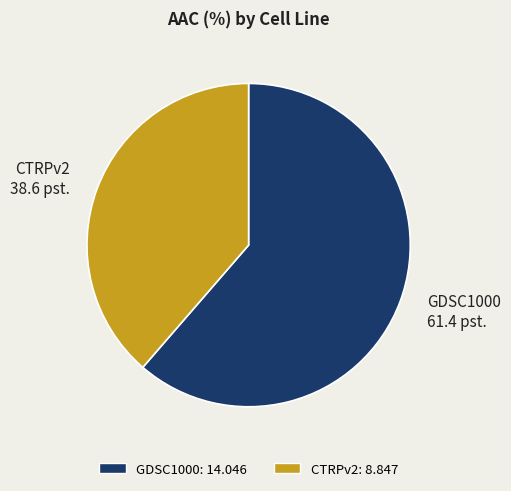

Is it true that CTRPv2 is 26% of the pie?

False